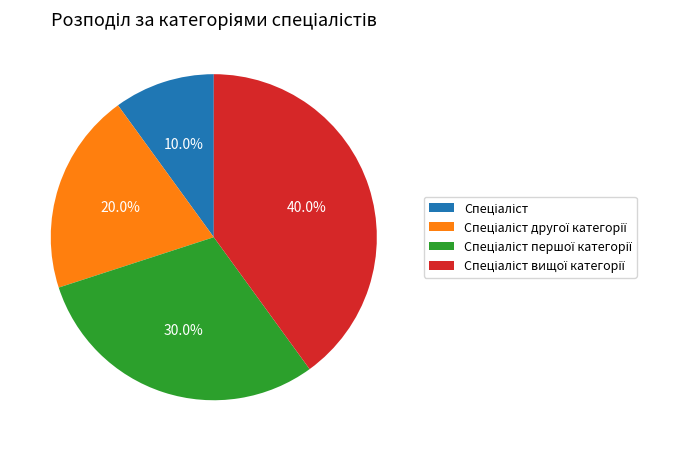

Does any single category account for the majority?

No